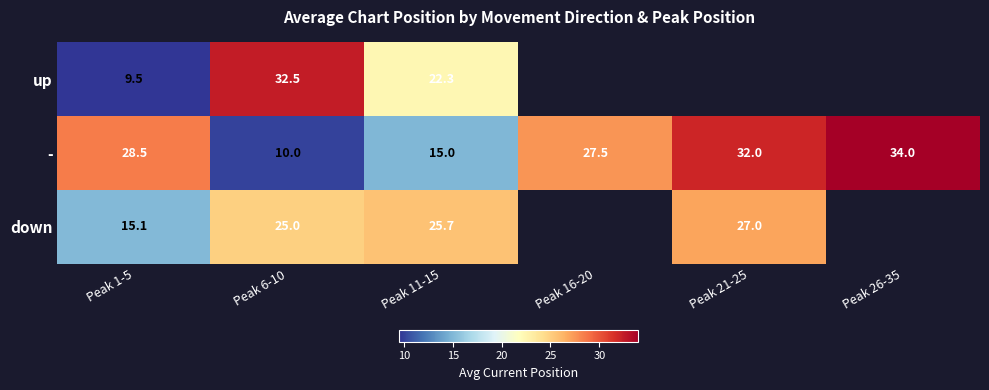

At how many categories does at least one series exceed 17?

6